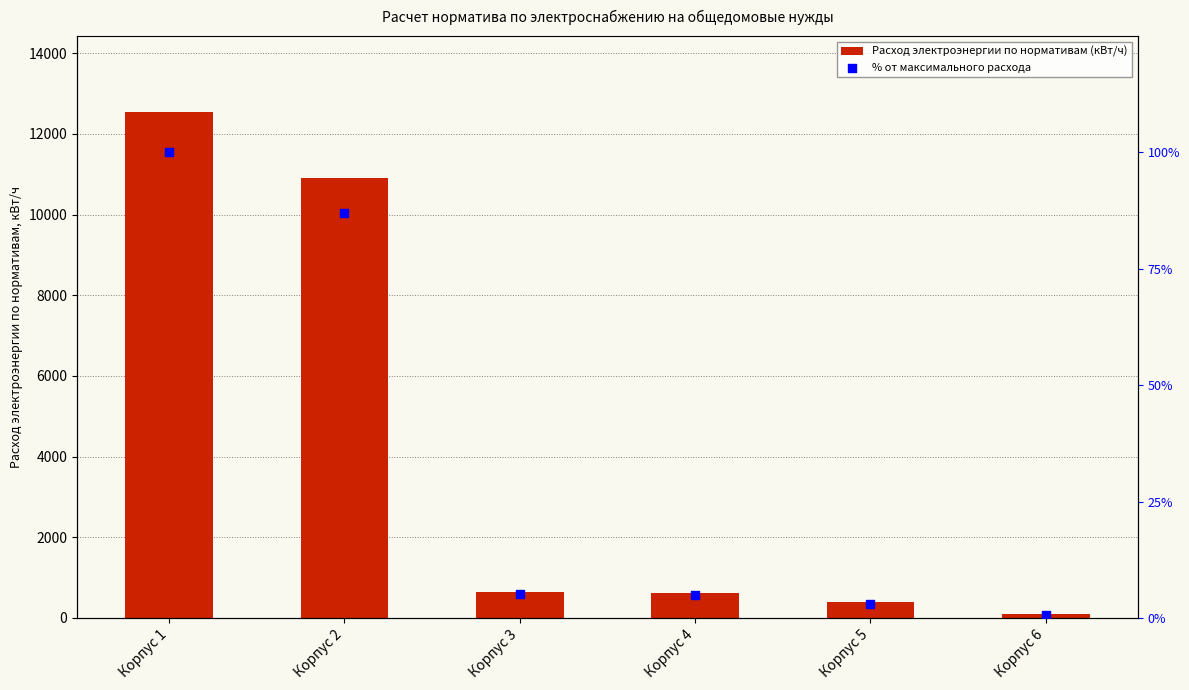

What are all the series names shown in the legend?

Расход электроэнергии по нормативам (кВт/ч), % от максимального расхода